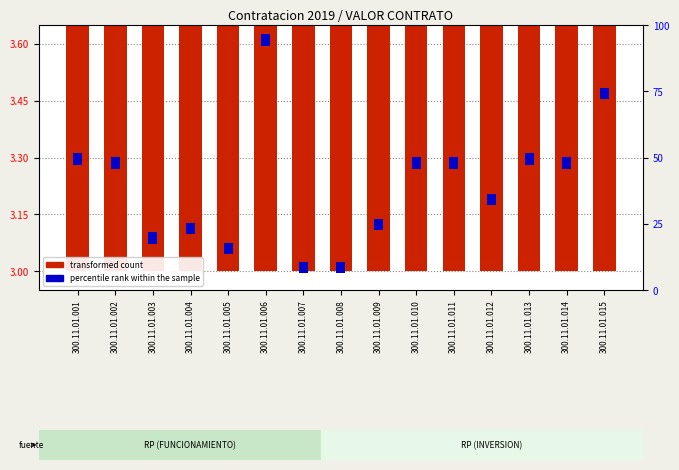

What is the difference between the maximum and minimum values in the transformed count series?

0.6